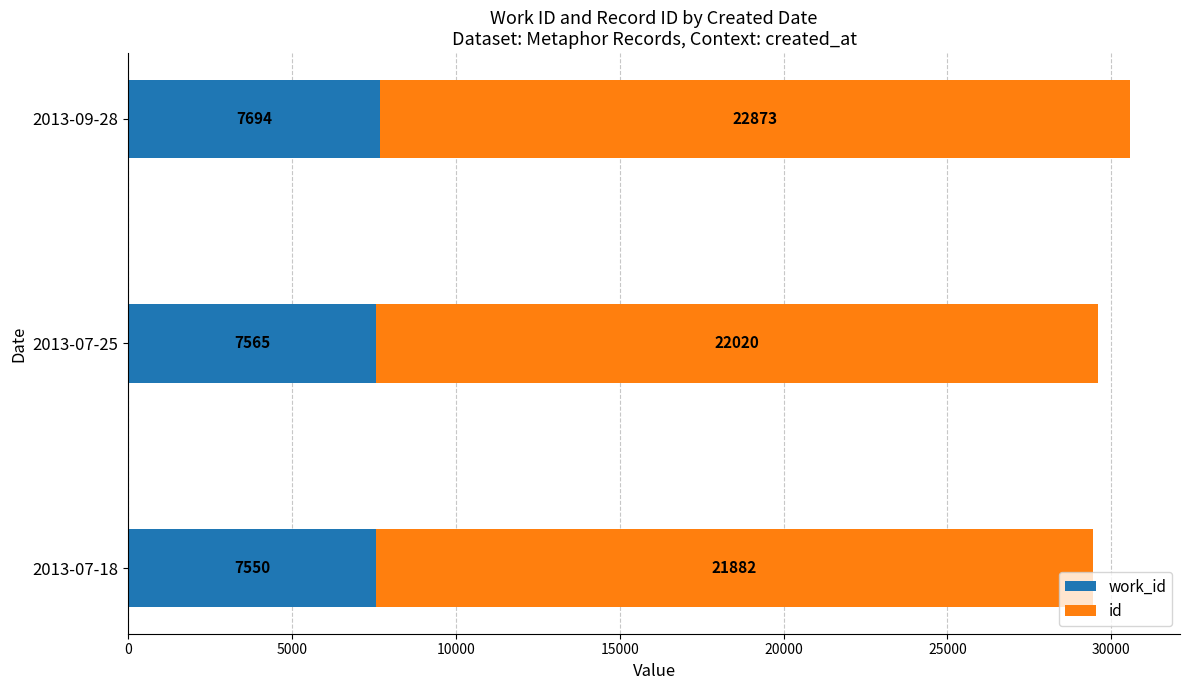

At which category is the sum across all series the highest?

2013-09-28